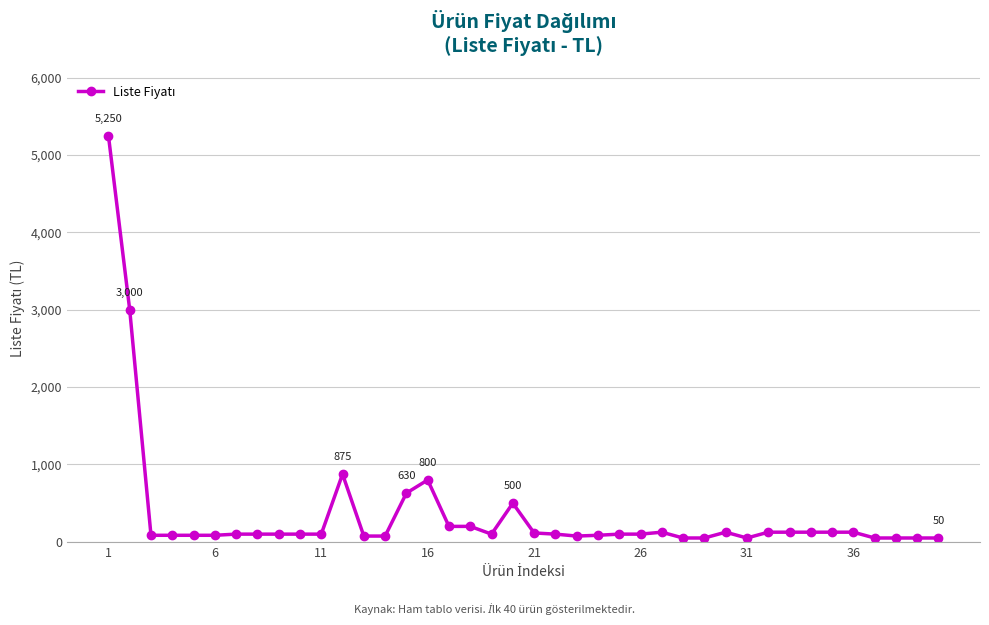

True or false: there are more than 2 points higher than both neighbors.

True